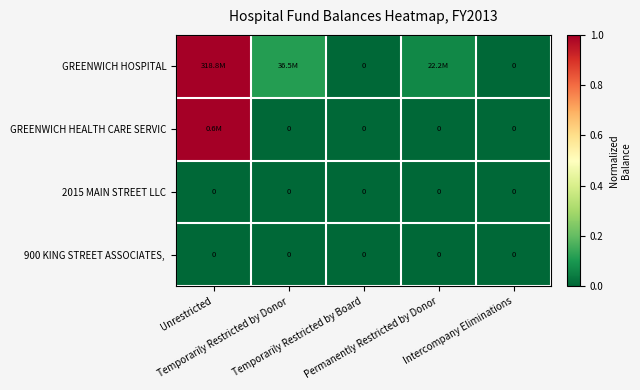

Between Permanently Restricted by Donor and Temporarily Restricted by Donor, which is larger?

Temporarily Restricted by Donor